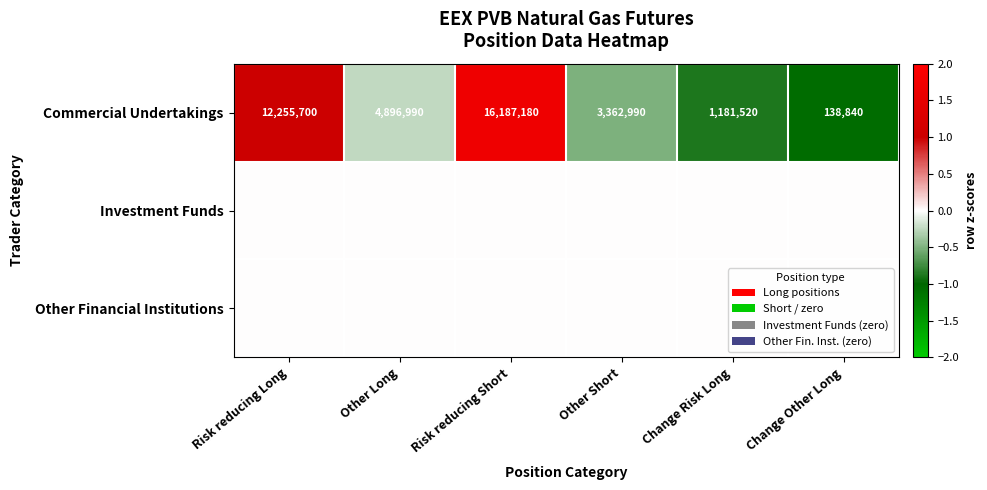

The Commercial Undertakings series shows 3362990 at Other Short. True or false?

True